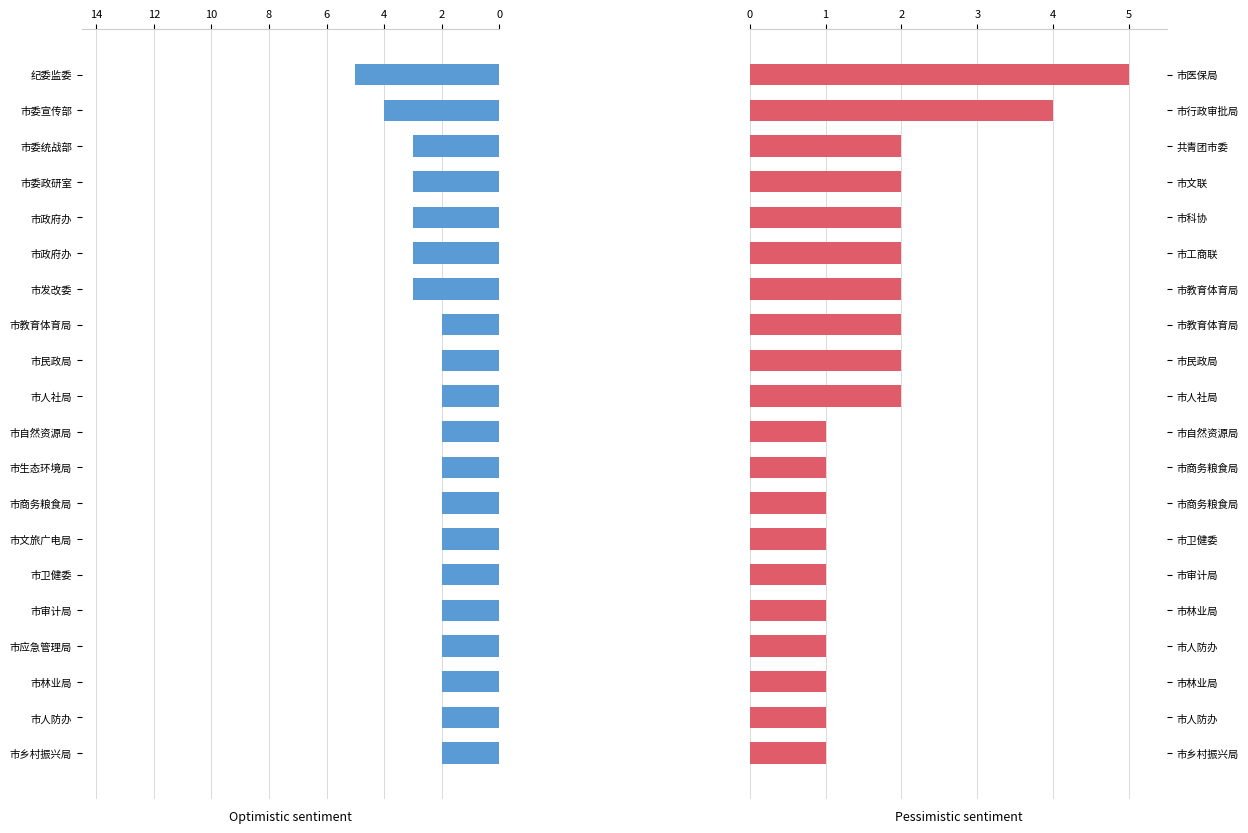

How many Pessimistic sentiment values are between 1 and 2?

18